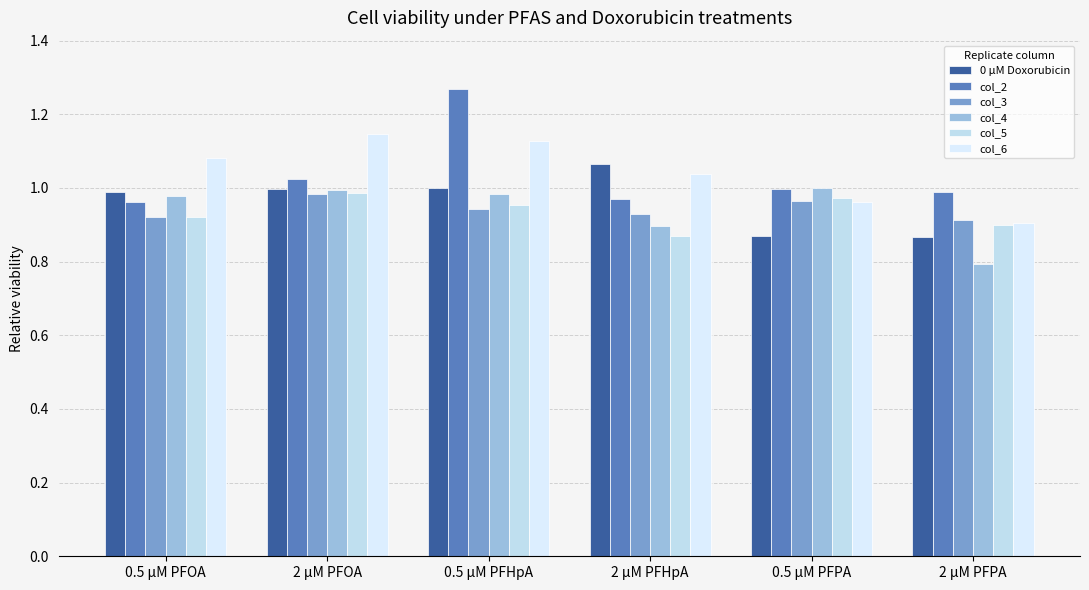

What is the maximum value for col_3?

1.0